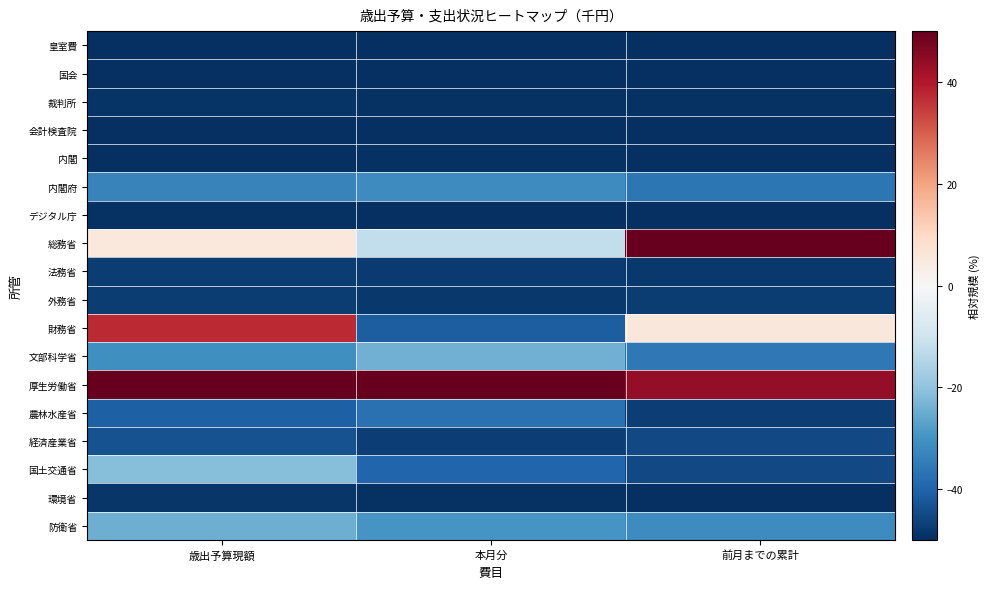

Between 本月分 and 歳出予算現額, which is larger?

本月分